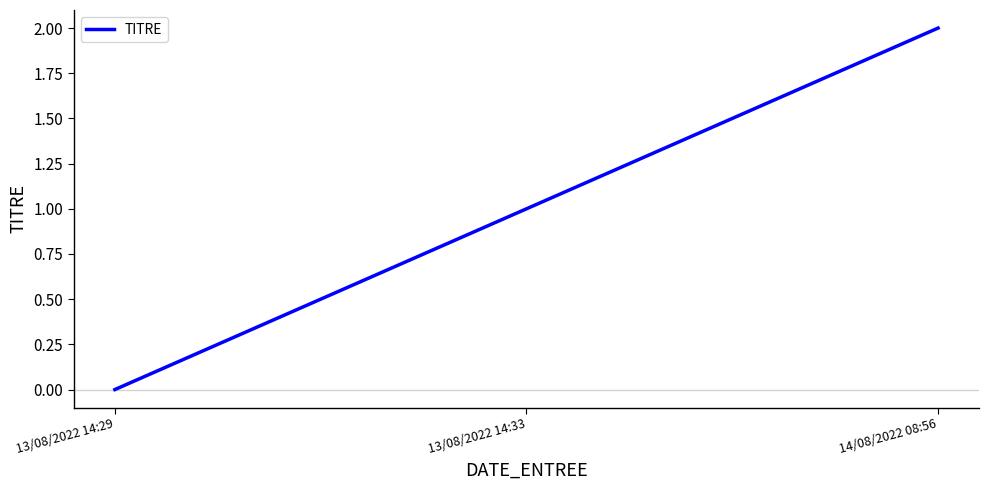

The value at 13/08/2022 14:33 is 1. True or false?

True